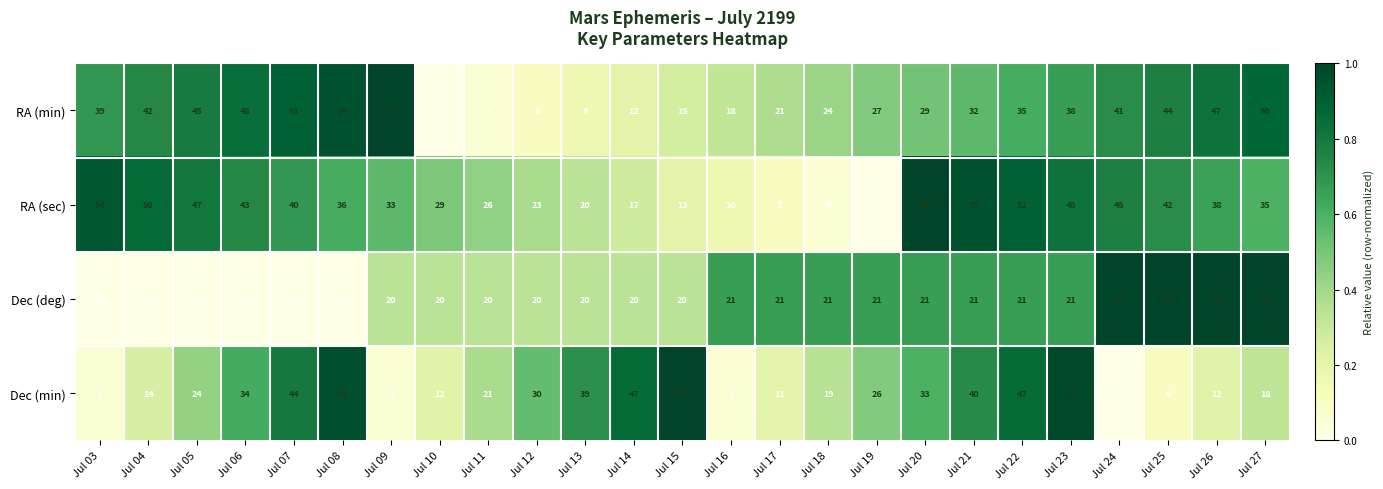

What is the maximum value for RA (min)?

57